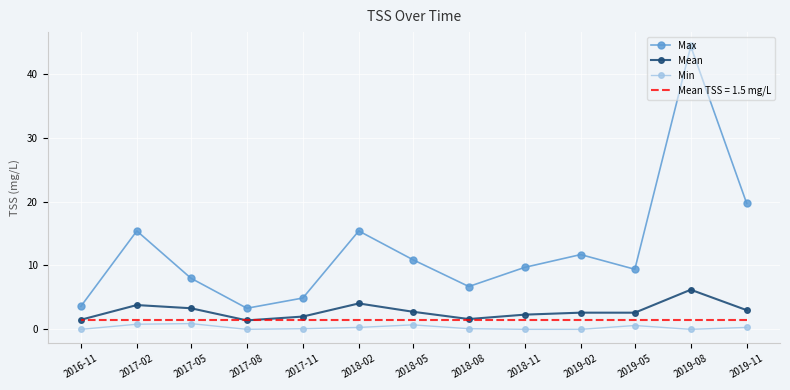

True or false: Min and Max cross at least once.

False